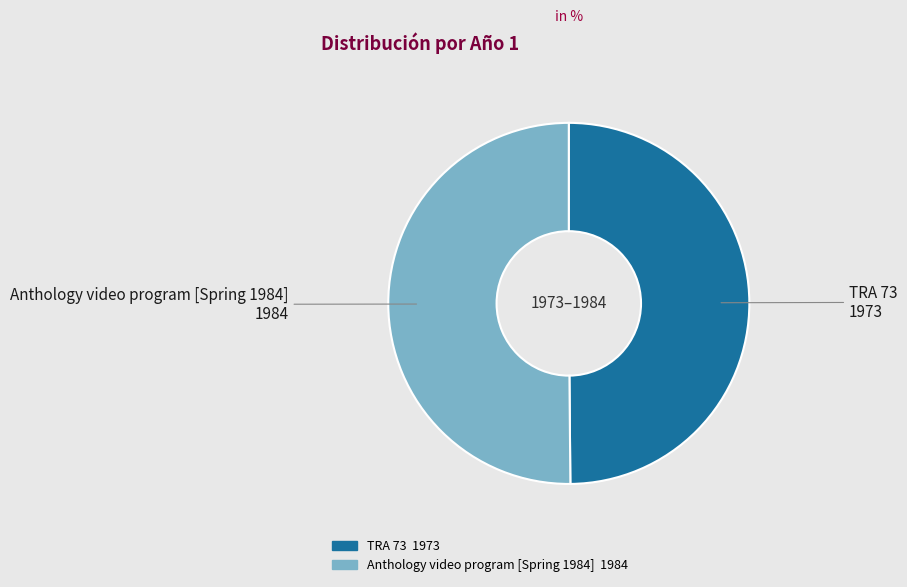

Approximately how many times larger is the value at Anthology video program [Spring 1984] compared to TRA 73?

1.0